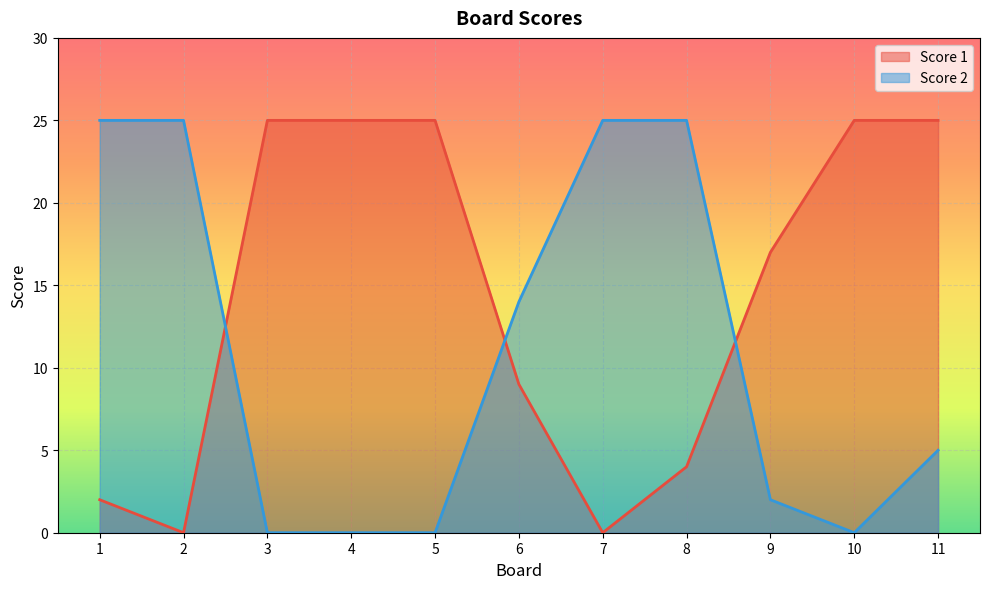

Which series ends up on top after the final intersection of Score 2 and Score 1?

Score 1